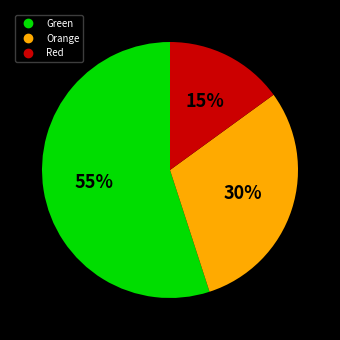

To the nearest percent, what is the average slice percentage?

33%